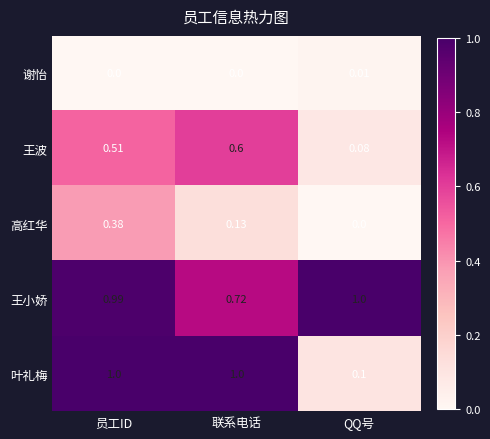

Which series has the largest total across all categories?

王小娇